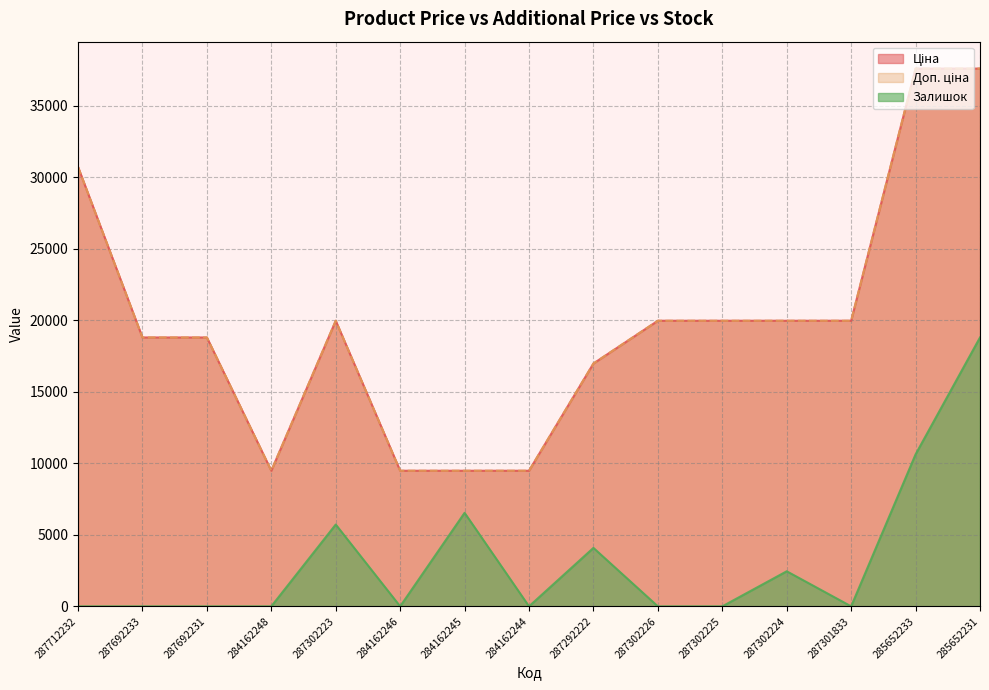

Which has a higher value, 284162246 or 284162245?

284162246